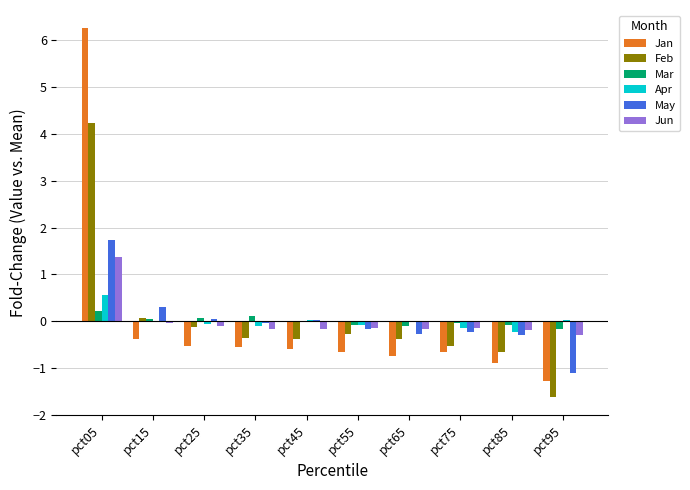

Is the value of May at pct25 greater than the value of Feb at pct75?

Yes